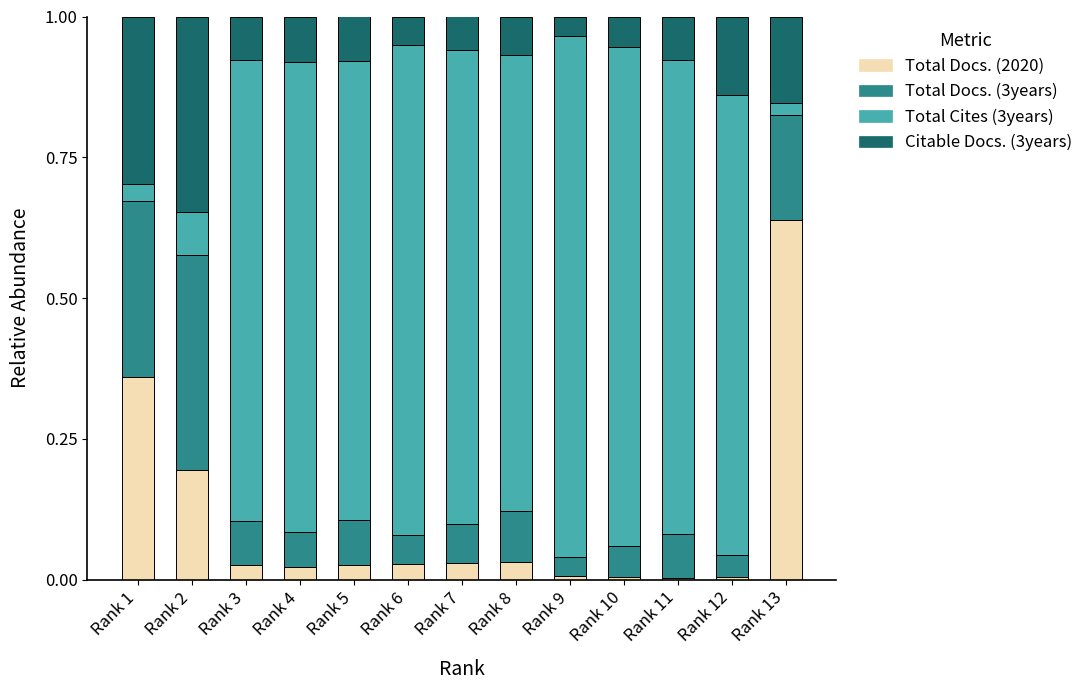

What are all the series names shown in the legend?

Total Docs. (2020), Total Docs. (3years), Total Cites (3years), Citable Docs. (3years)